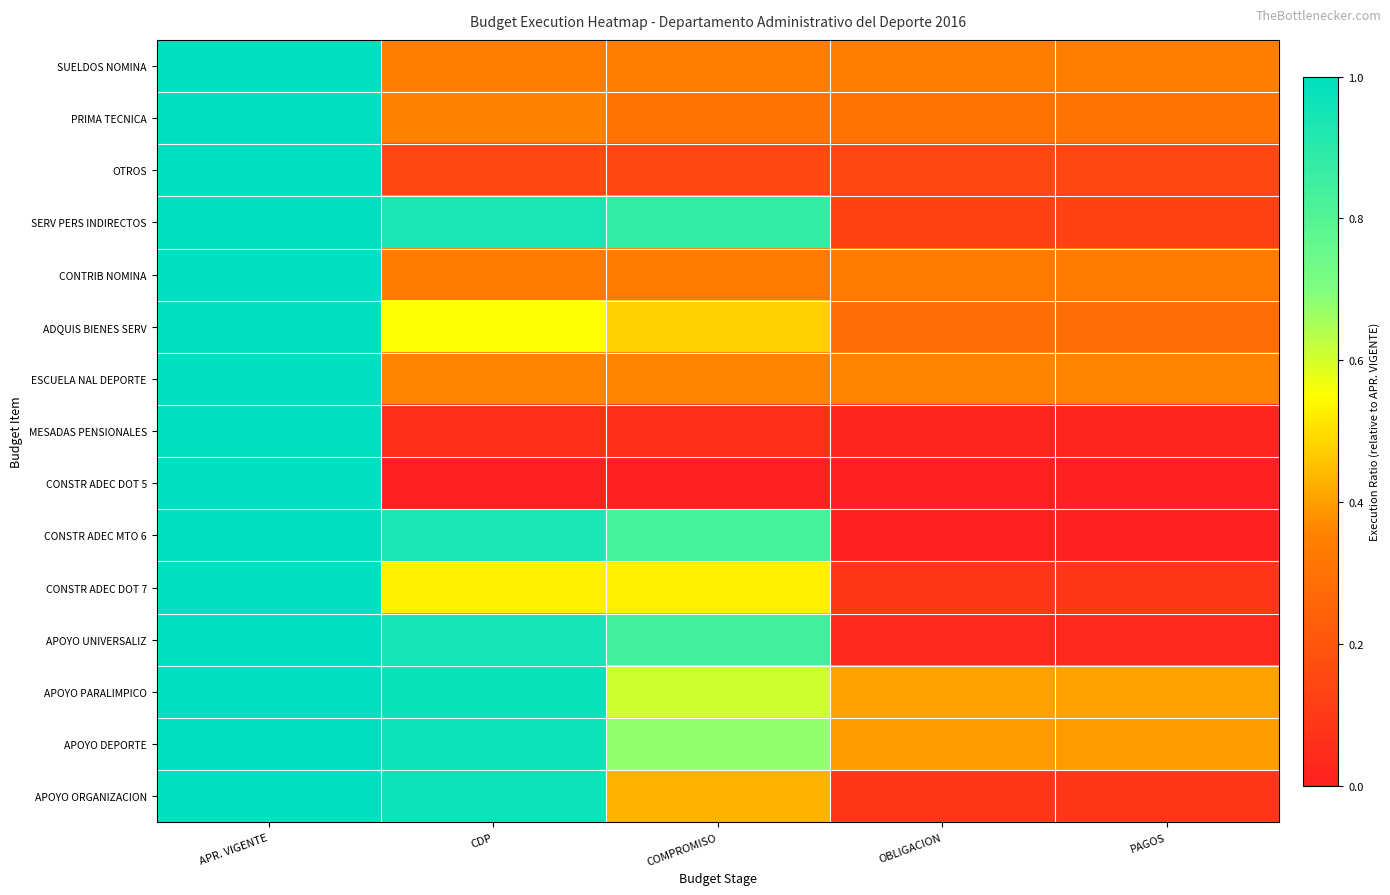

Which has a higher value, OBLIGACION or COMPROMISO?

OBLIGACION